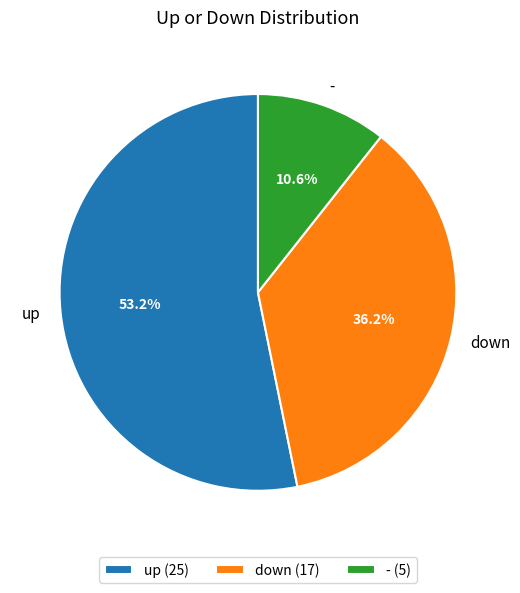

Rank the categories by value from highest to lowest.

up, down, -